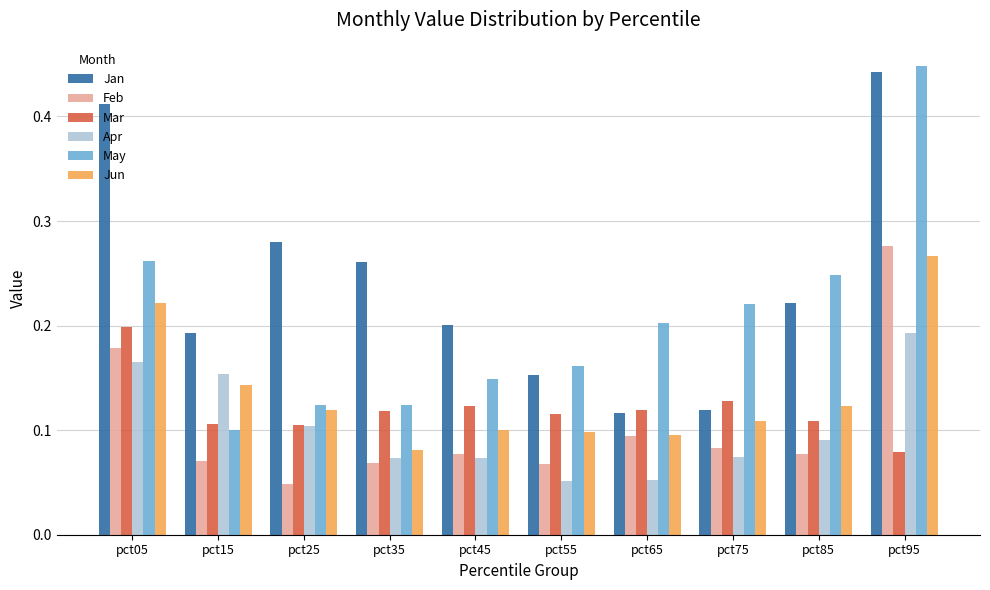

True or false: Mar has a value of 0.0 at pct35.

False